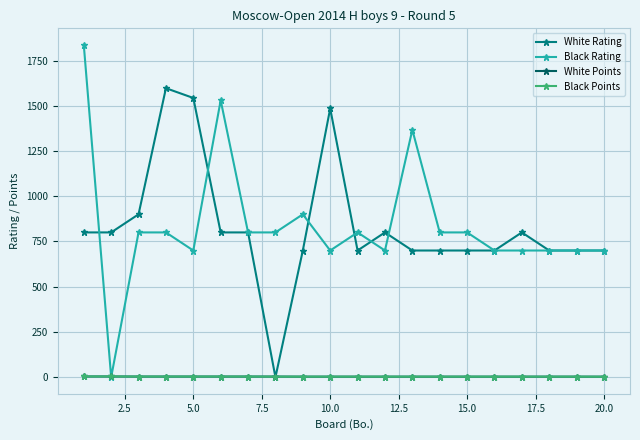

What is the maximum value shown in the chart?

1836.0